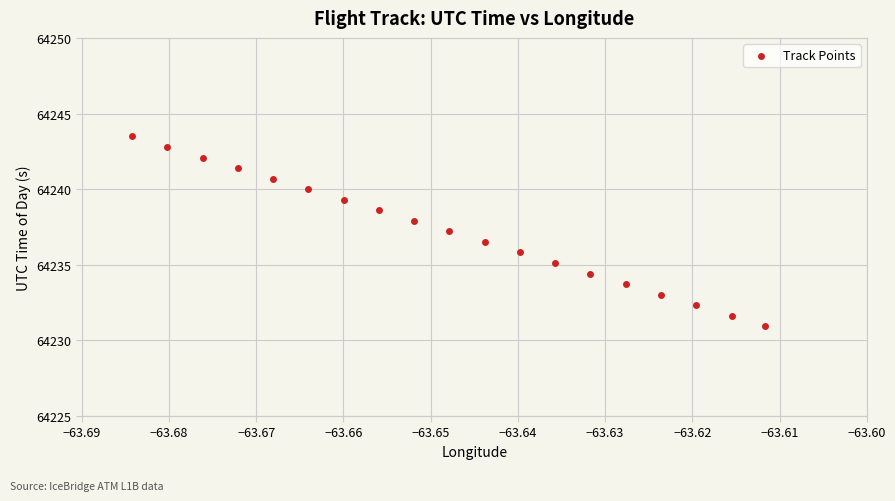

What is the range of Y values (max minus min)?

12.5